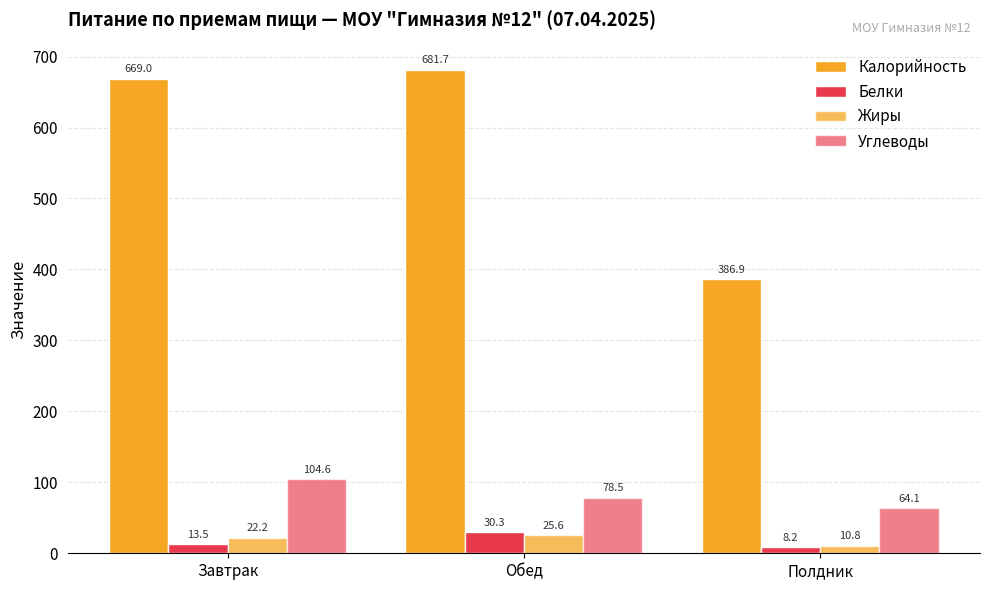

How many values in the Жиры series exceed 22?

2